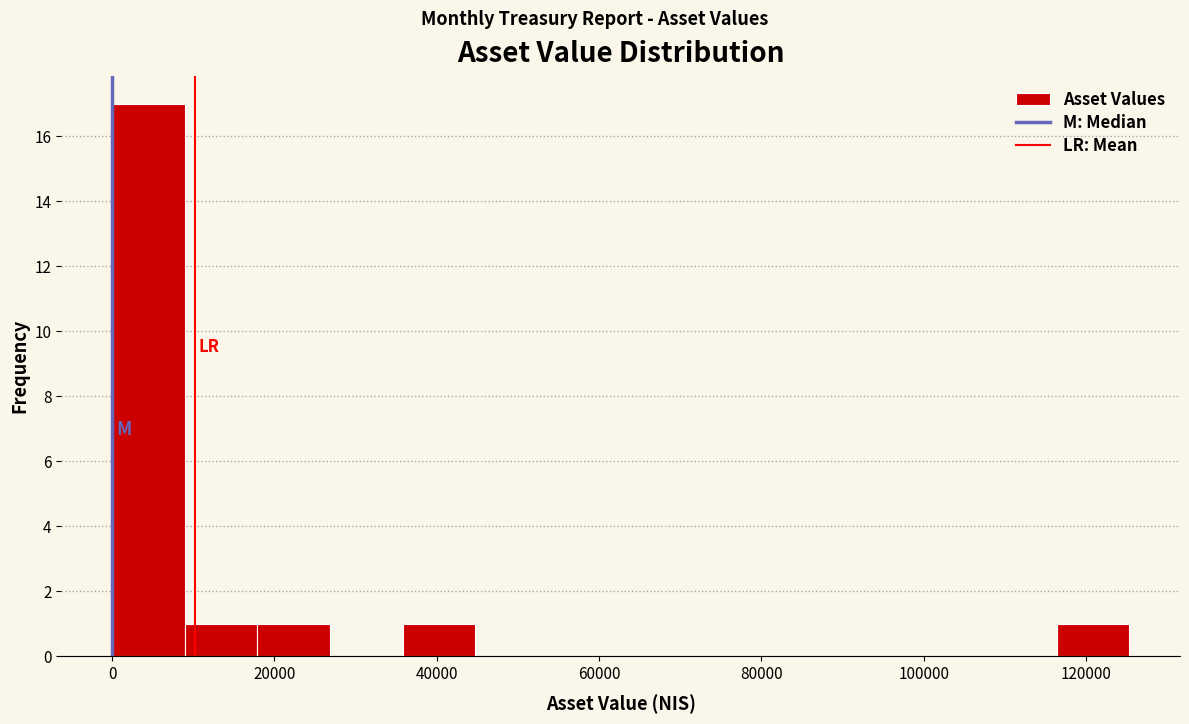

Reading left to right, list every bar in this chart as the range it spans on the x-axis followed by its height. Neither the bar edges nor the heights are printed on the chart, so give them approximately, as read against the axes.

0 to 8000: 17
8000 to 18000: 1
18000 to 26000: 1
26000 to 36000: 0
36000 to 44000: 1
44000 to 54000: 0
54000 to 62000: 0
62000 to 72000: 0
72000 to 80000: 0
80000 to 90000: 0
90000 to 98000: 0
98000 to 108000: 0
108000 to 116000: 0
116000 to 126000: 1